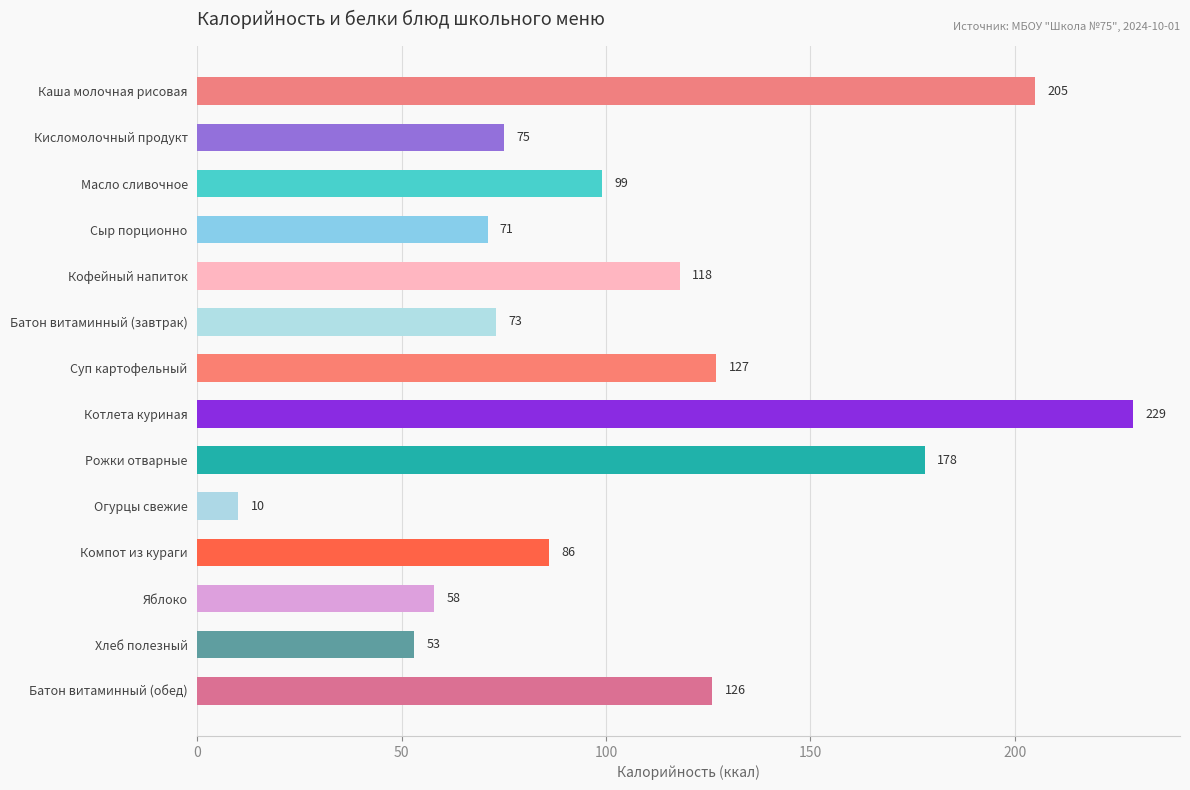

What is the average value?

108